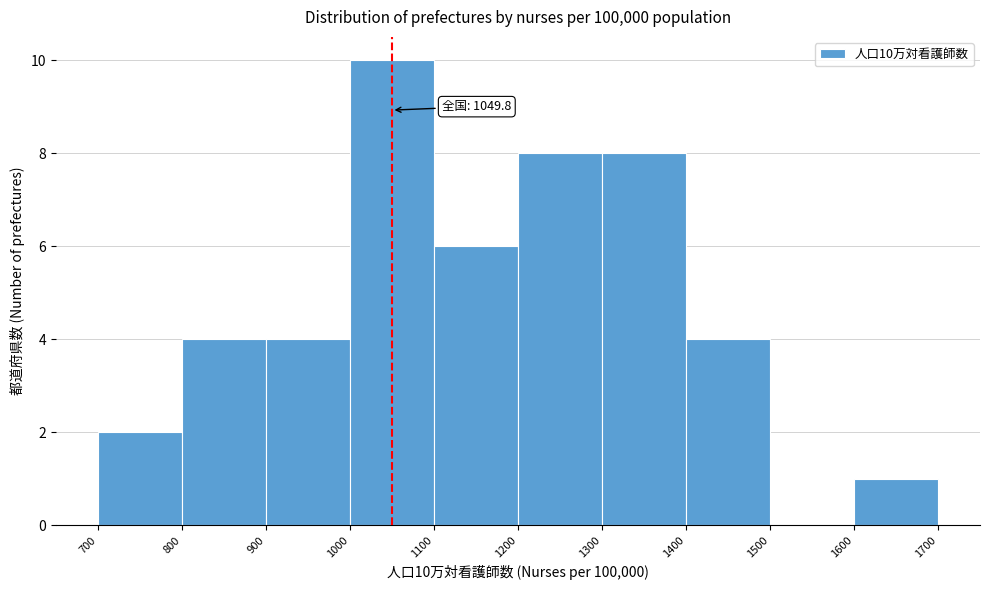

Over which range of the x-axis is the bar tallest?

1000 to 1100